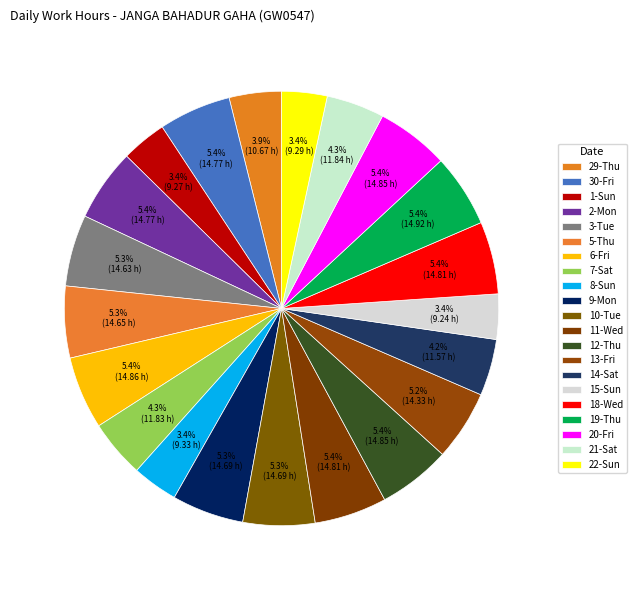

Count the number of slices in the pie.

21